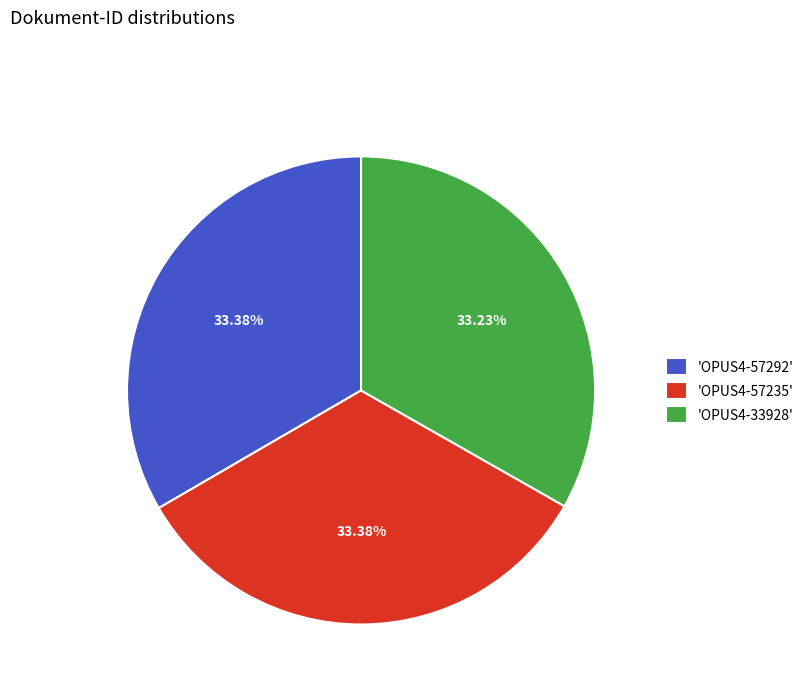

Count the number of slices in the pie.

3